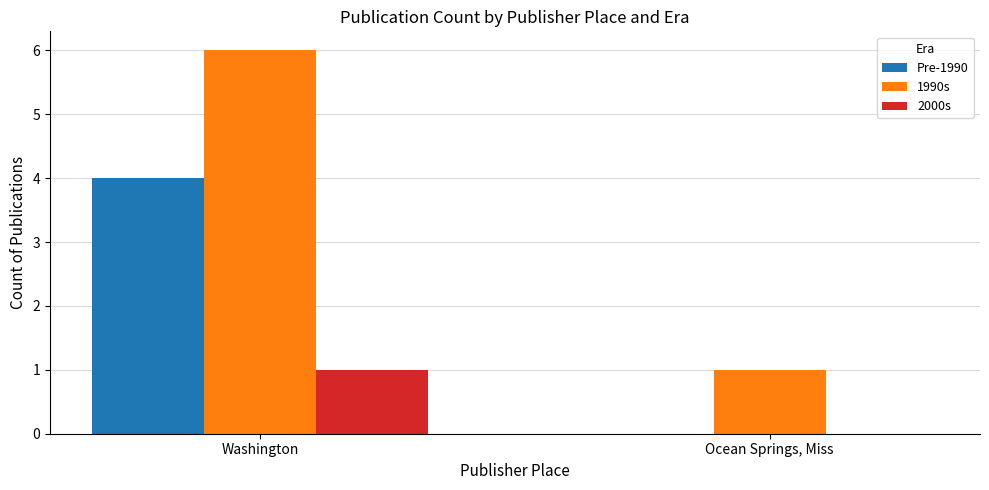

Which series has the largest total across all categories?

1990s